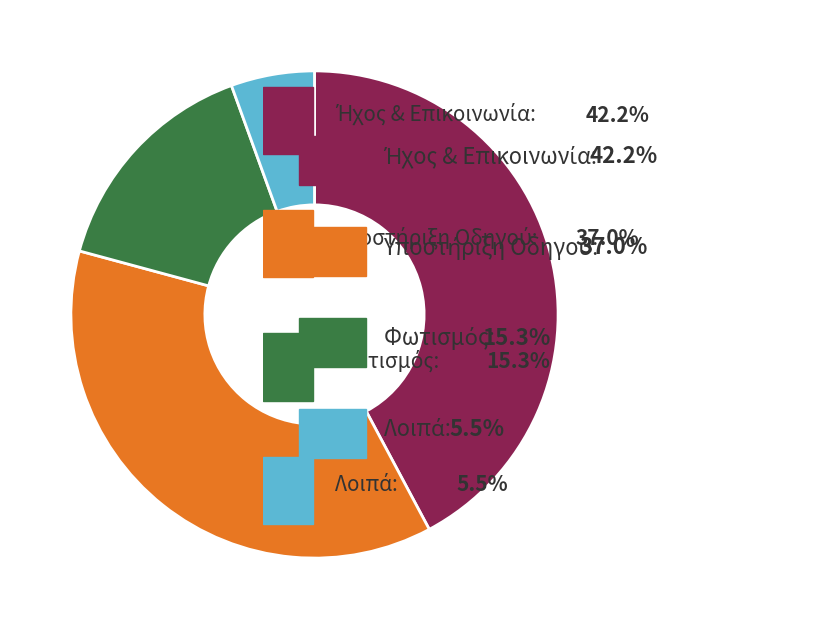

Does any single category account for the majority?

No